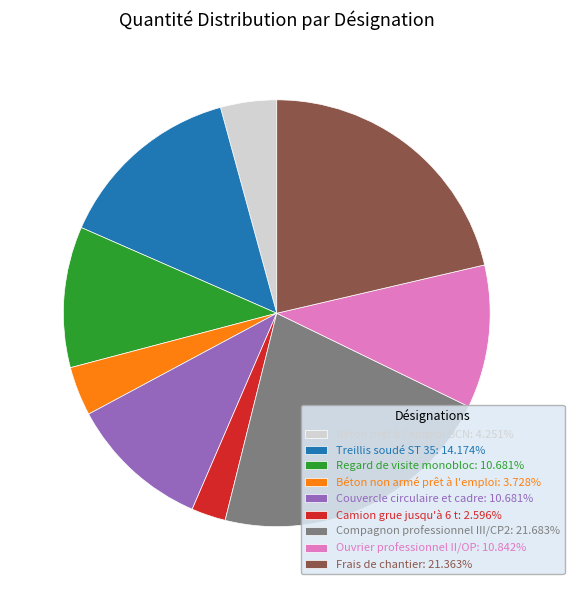

True or false: Regard de visite monobloc accounts for 11% of the total.

True